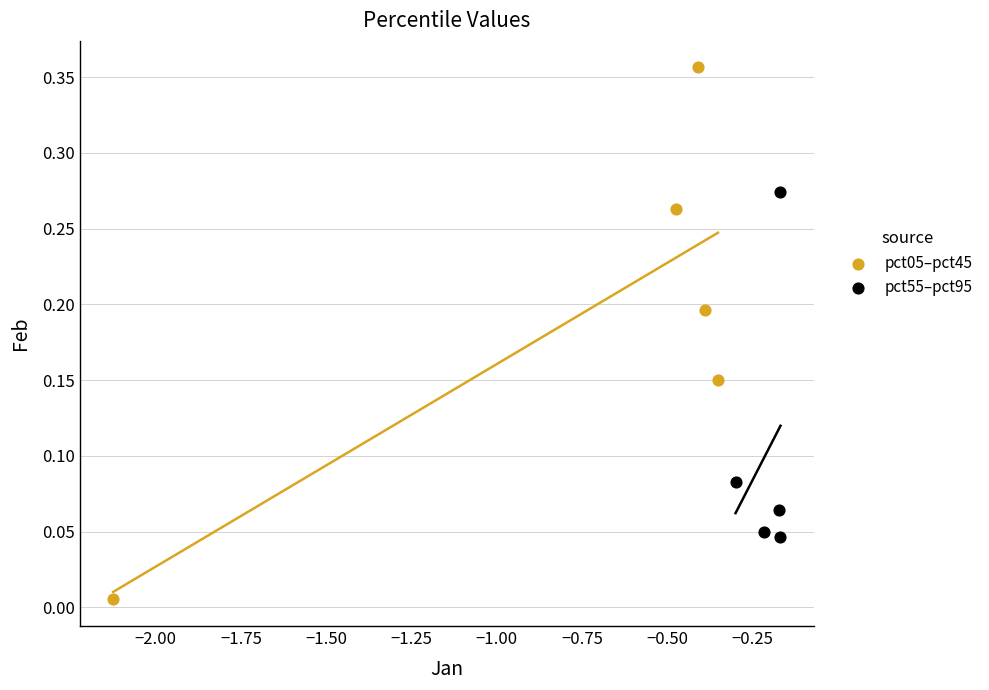

Which series contains the lowest Y value?

pct05–pct45